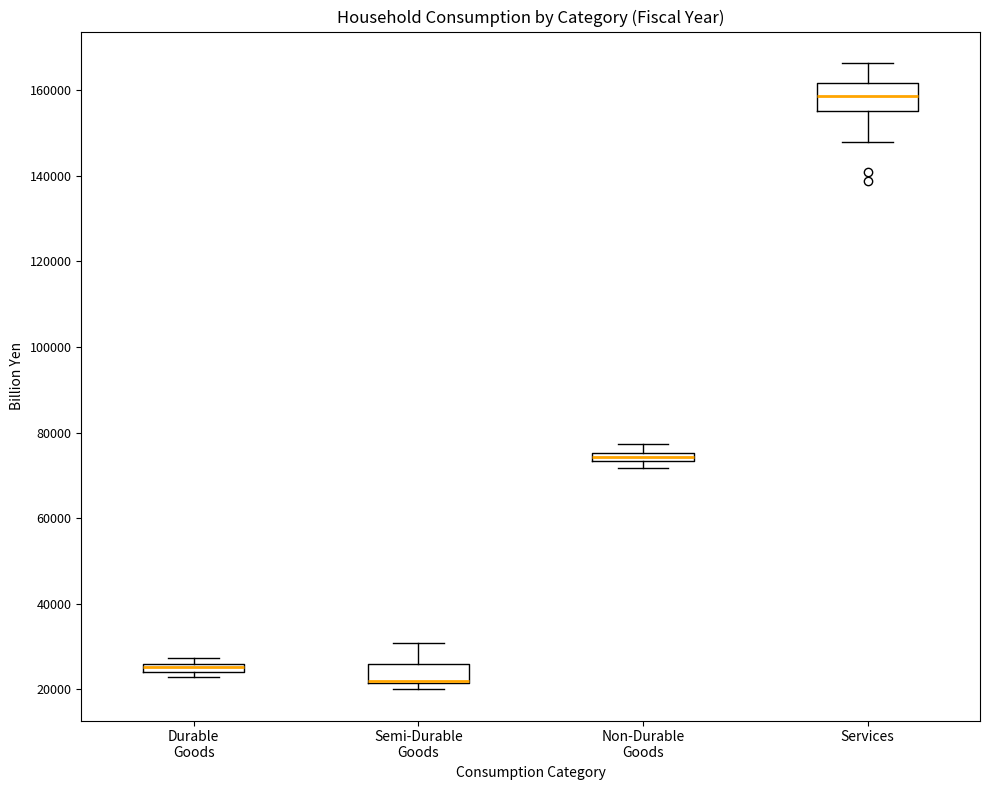

Where does the upper whisker of the box for Services end on the y-axis? The values are not printed on the chart, so give them approximately, as read against the axis.

166000